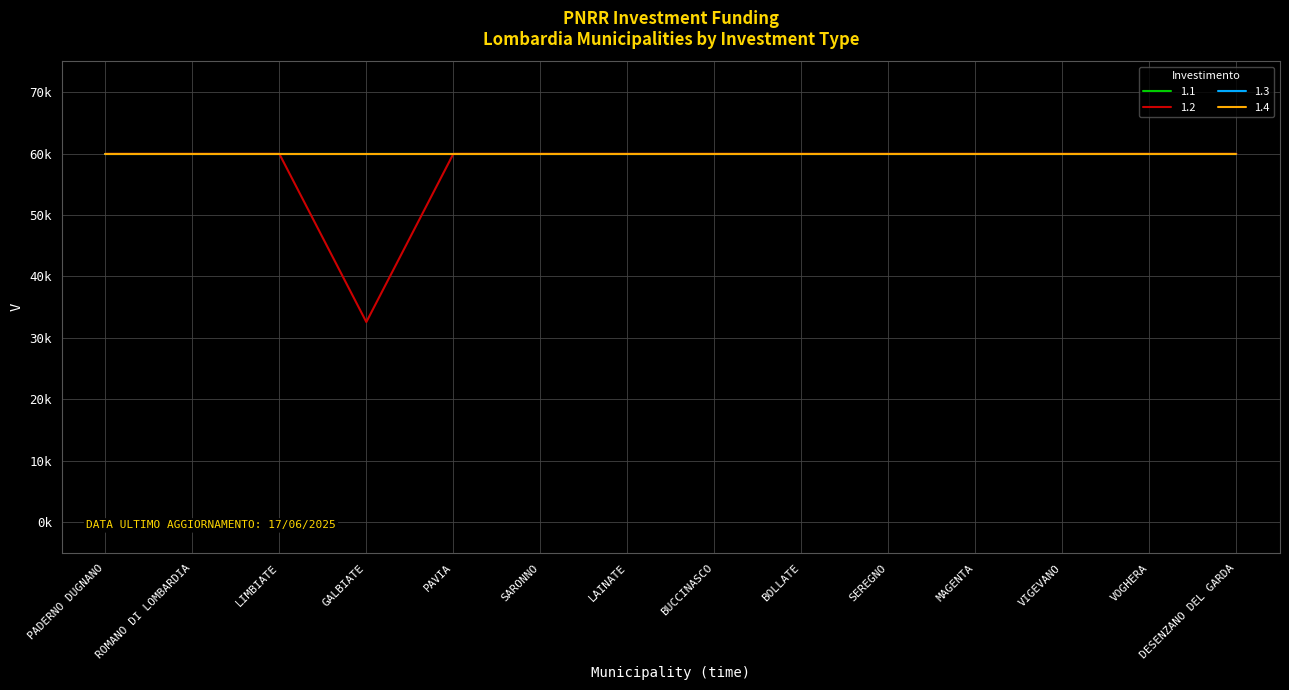

Between GALBIATE and ROMANO DI LOMBARDIA, which is larger?

GALBIATE